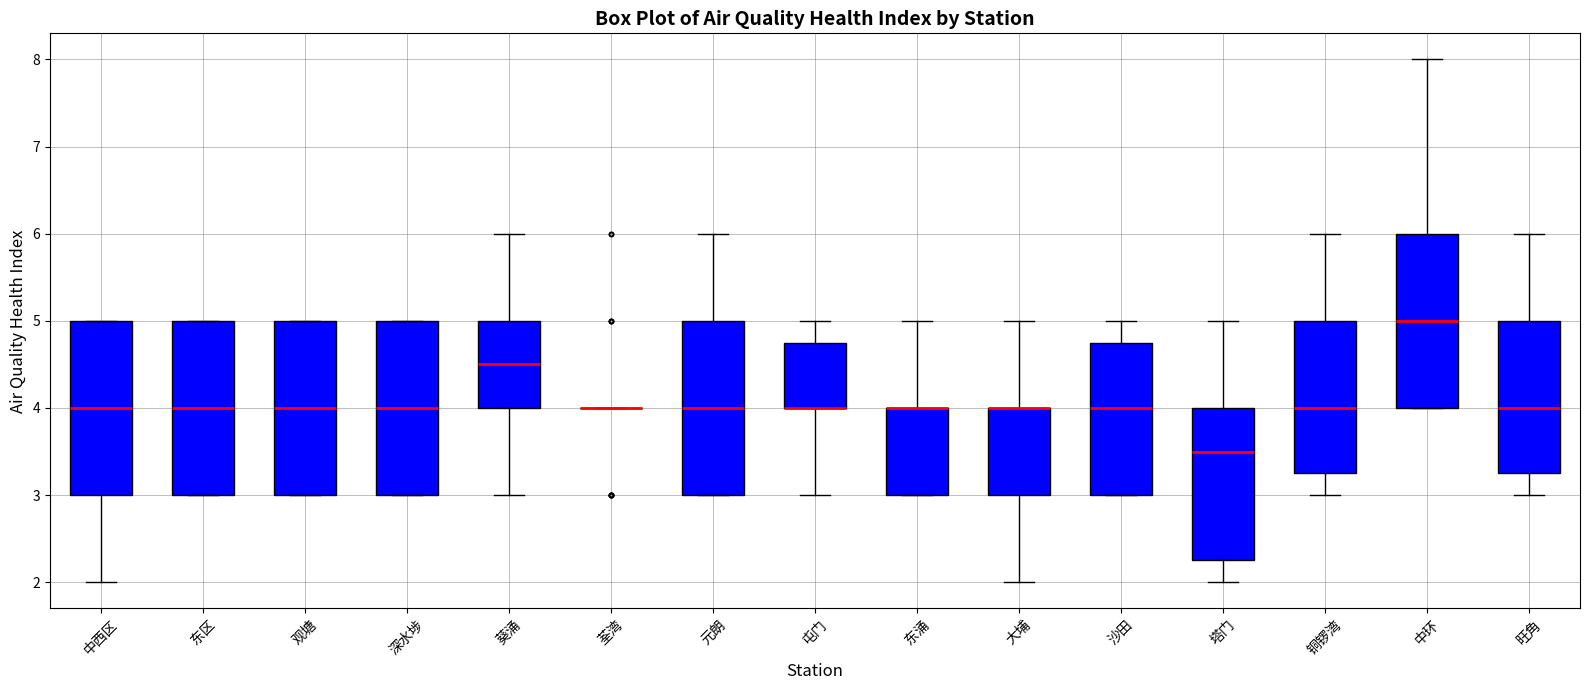

Where does the median line of the box for 旺角 sit on the y-axis? The values are not printed on the chart, so give them approximately, as read against the axis.

4.0